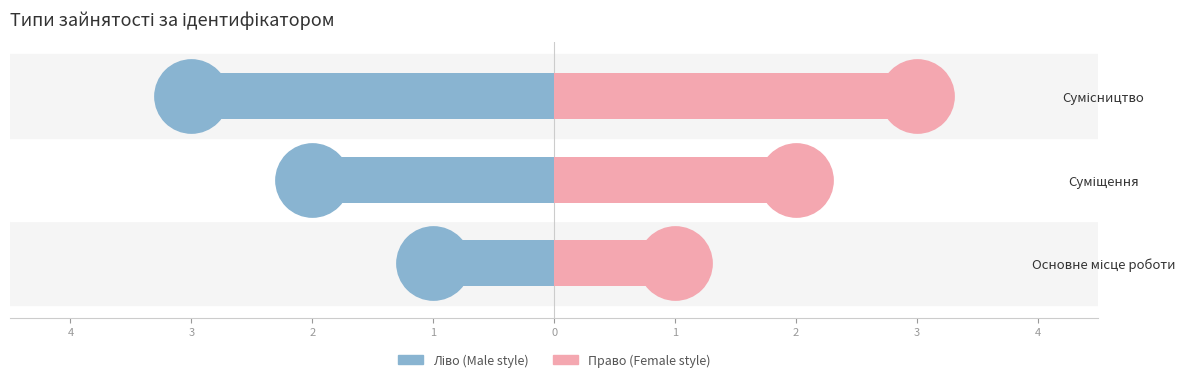

What is the value of the Ідентифікатор (право) bar at the 1st from the left?

1